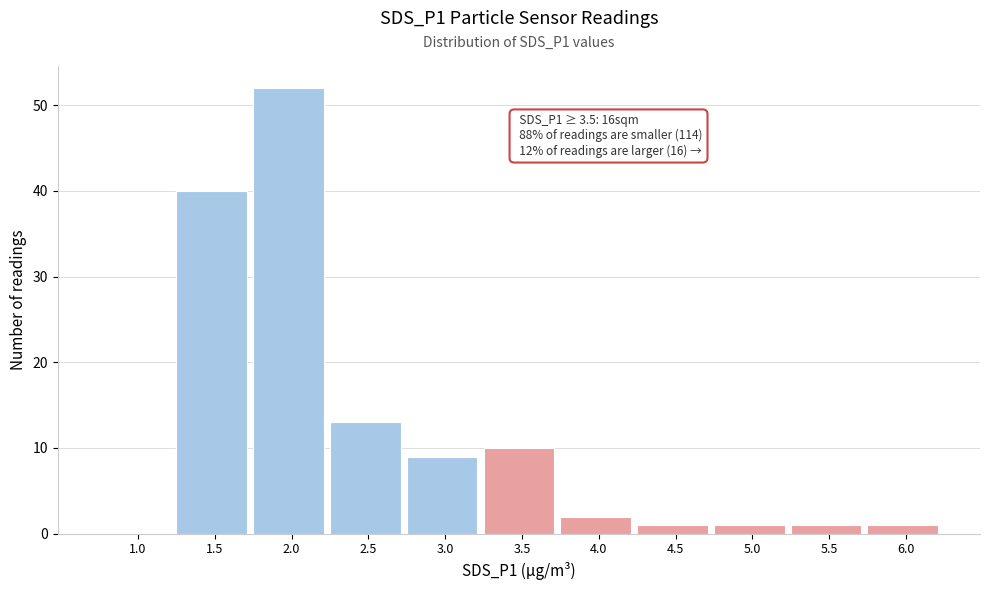

Reading left to right, extract all data points from this chart.

1.0=0	1.5=40	2.0=52	2.5=13	3.0=9	3.5=10	4.0=2	4.5=1	5.0=1	5.5=1	6.0=1